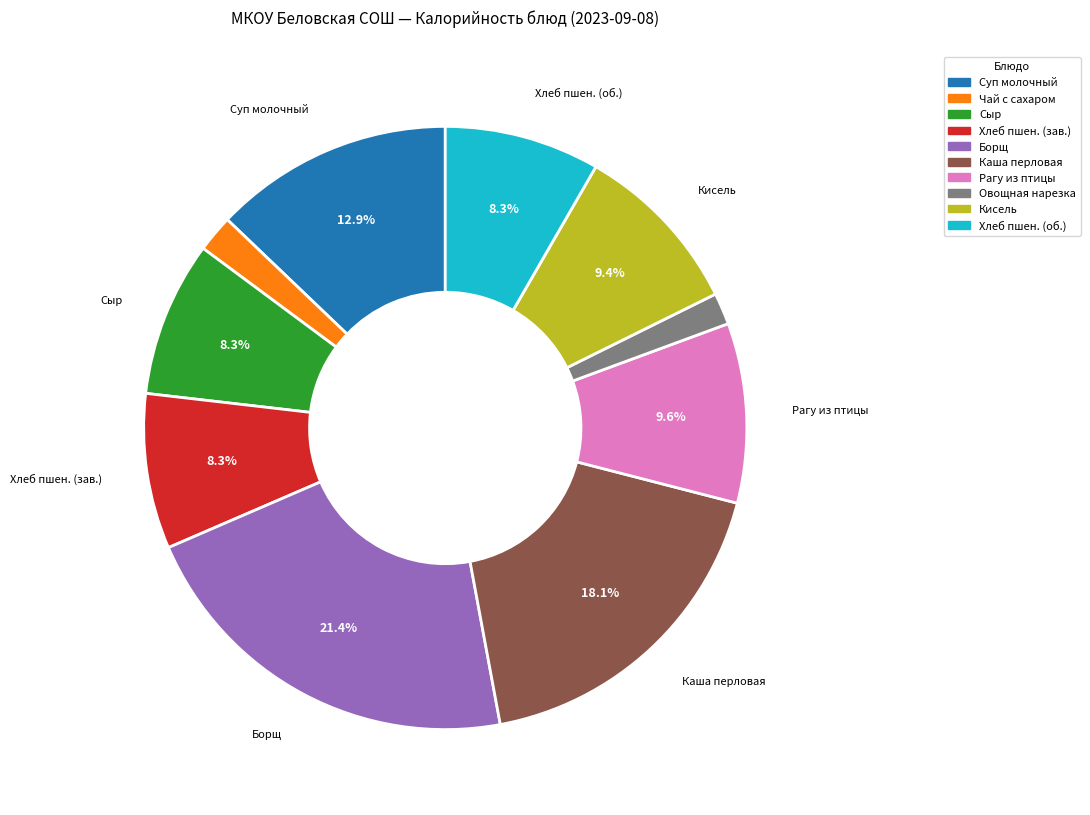

Does any single category account for the majority?

No